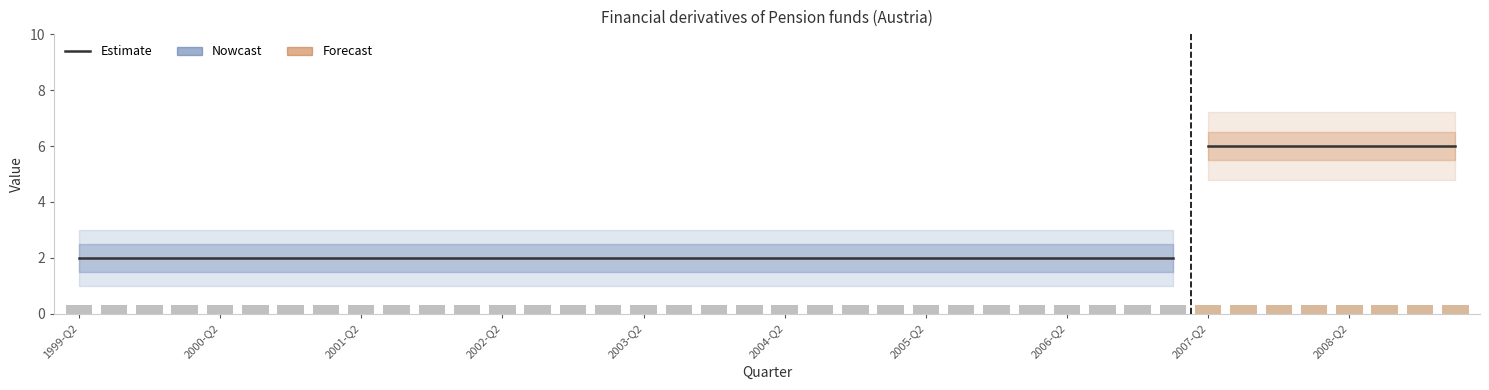

What position from the left is 2008-Q2?

37